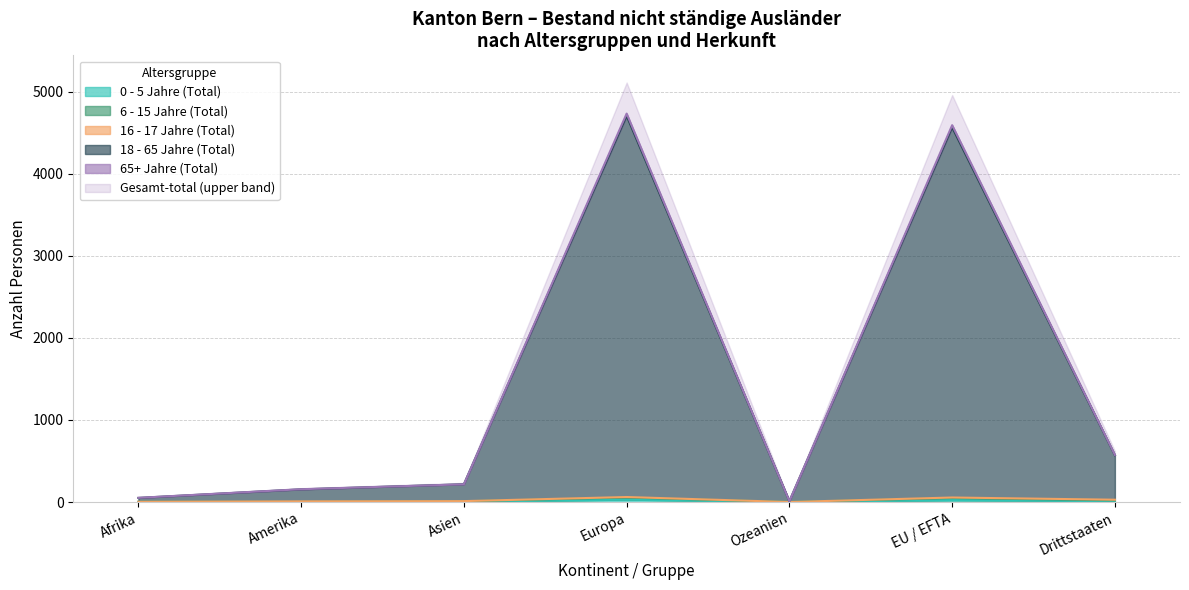

True or false: 65+ Jahre (Total) and 0 - 5 Jahre (Total) cross at least once.

False